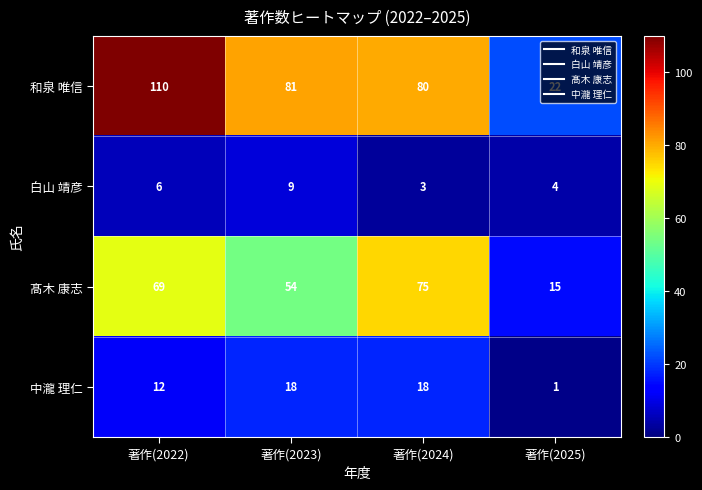

Which series has the widest spread of values?

和泉 唯信